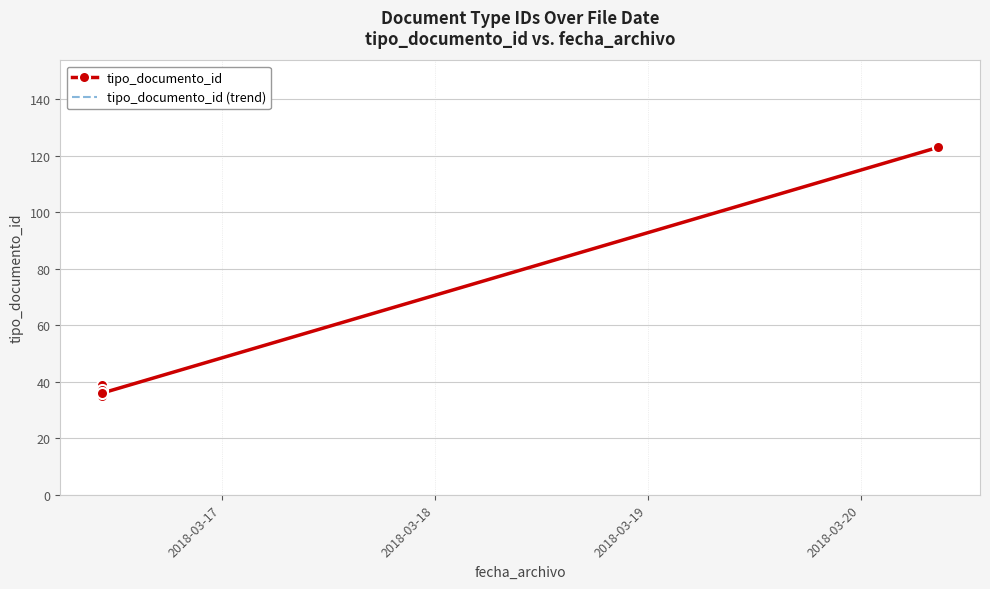

Is this an area chart (filled region under the line)?

No